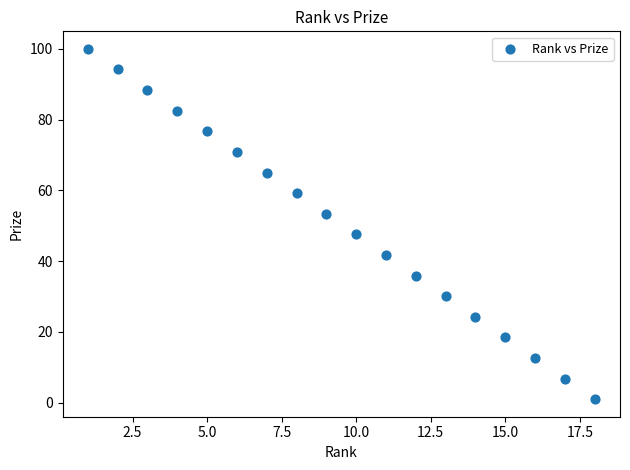

What is the range of X values (max minus min)?

17.0